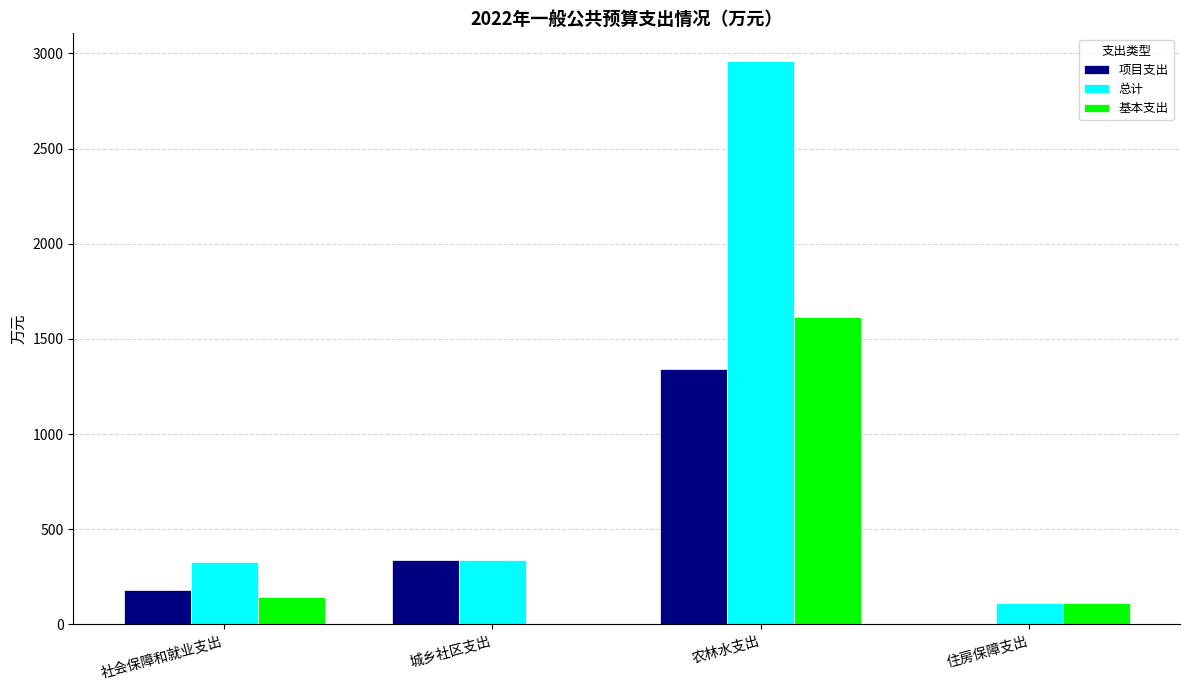

Which series changed the most between 城乡社区支出 and 住房保障支出?

项目支出